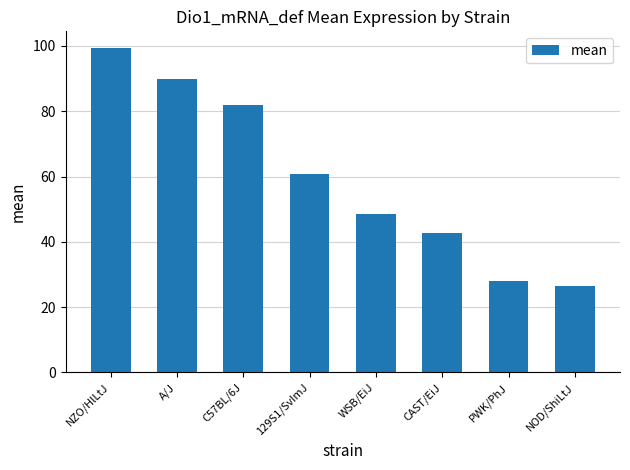

What is the difference between the second highest and minimum values?

63.4